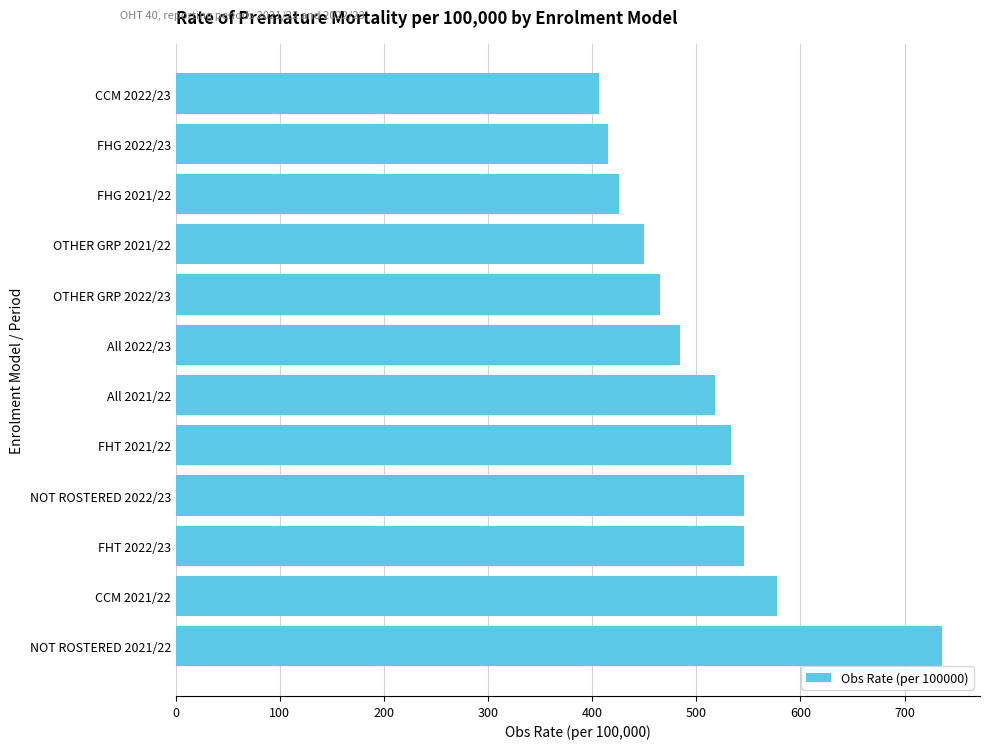

What is the change in value from OTHER GRP 2022/23 to FHG 2022/23?

-49.2